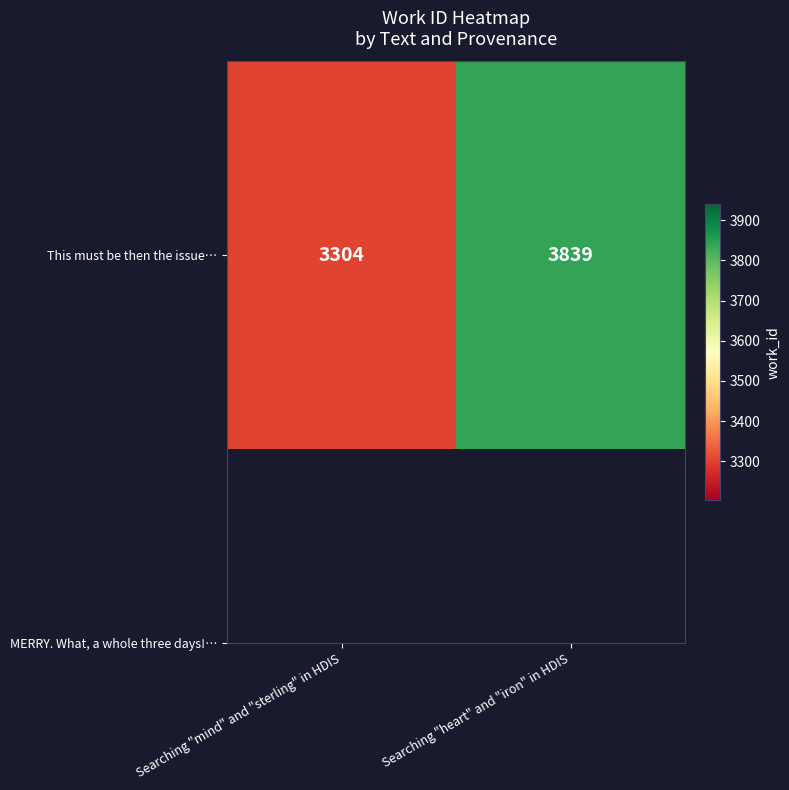

Reading left to right, list all the values displayed in this chart.

3304	3839